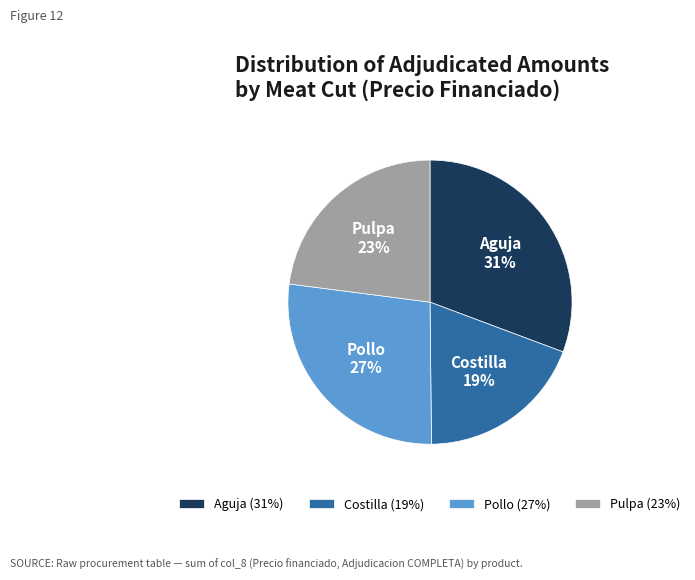

Approximately how many times larger is the value at Pollo compared to Costilla?

1.4